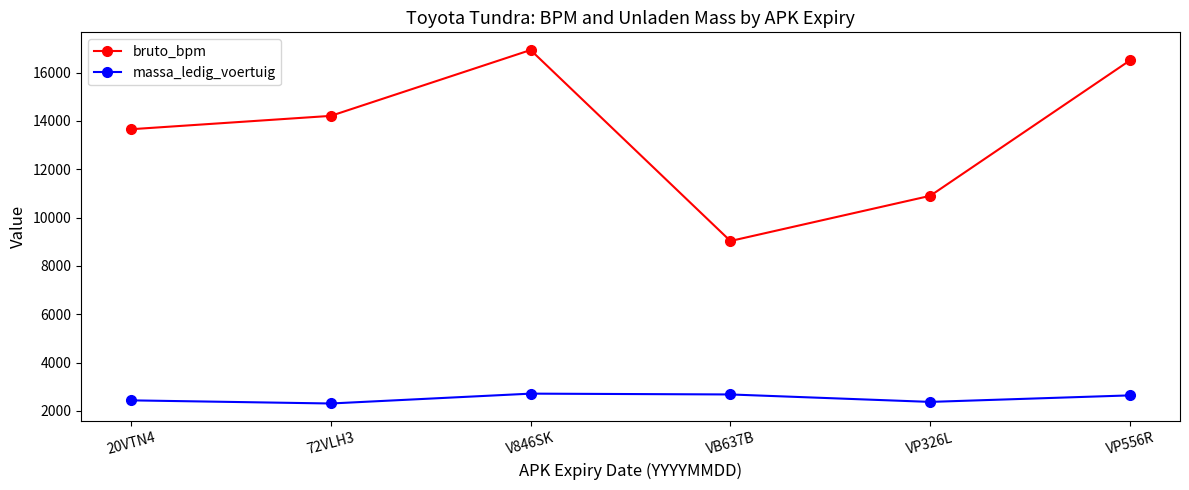

How many interior local valleys does the bruto_bpm series have?

1